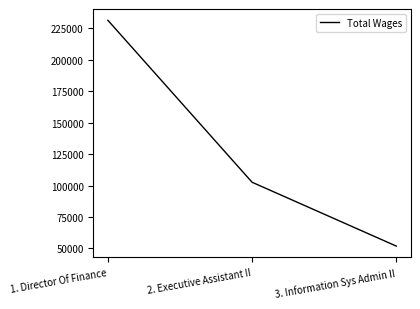

List the labels in order of value, largest first.

1. Director Of Finance, 2. Executive Assistant II, 3. Information Sys Admin II